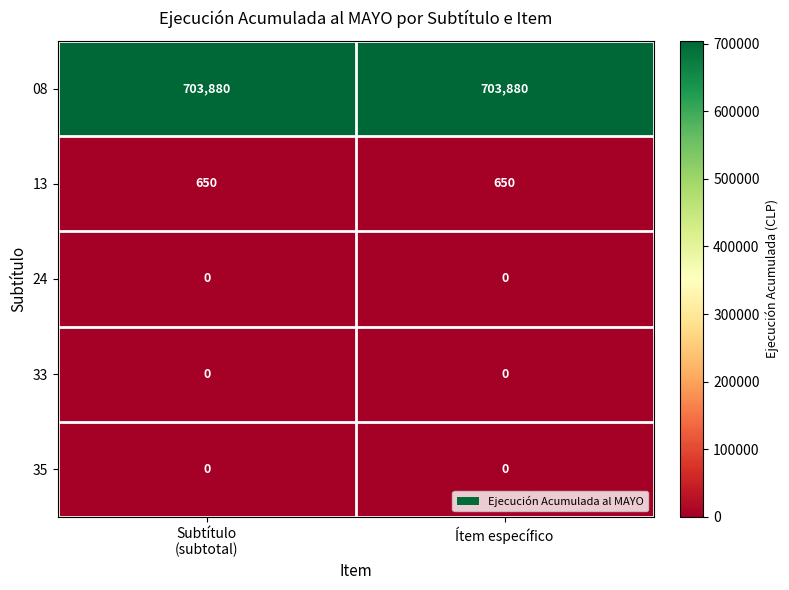

What is the approximate value of 08 at Ítem específico?

703880